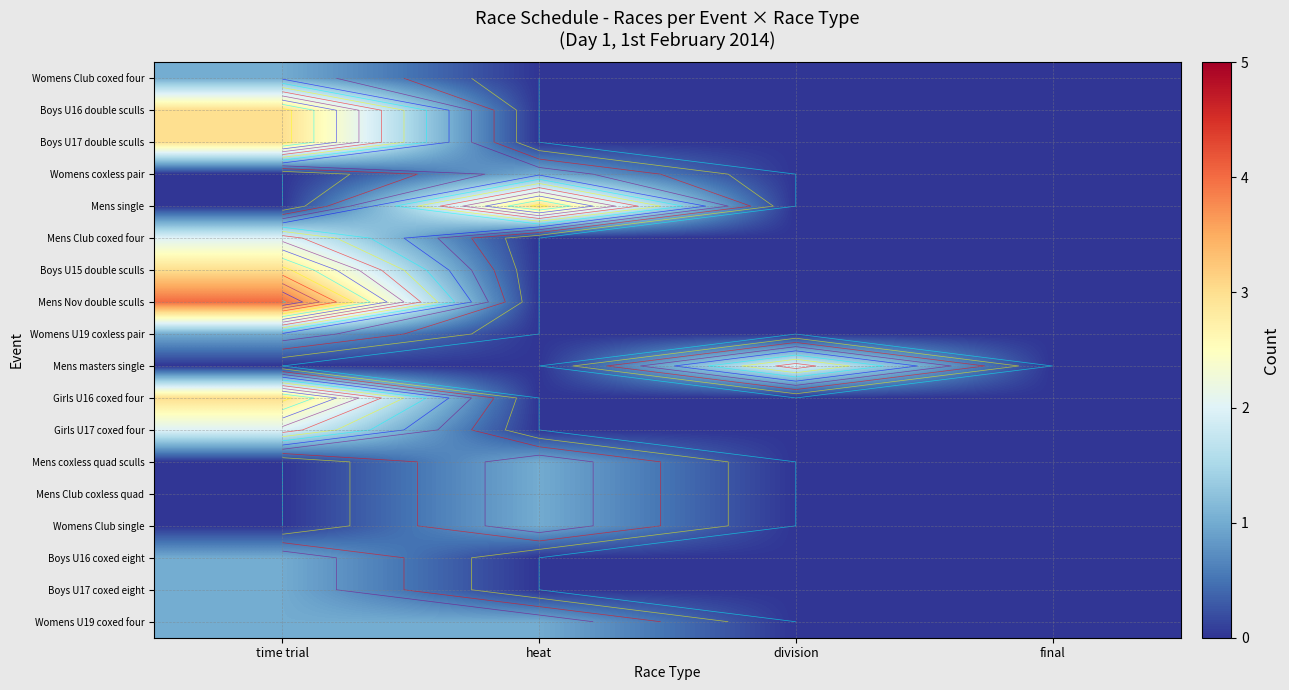

At which category does the chart reach its minimum across all series?

heat